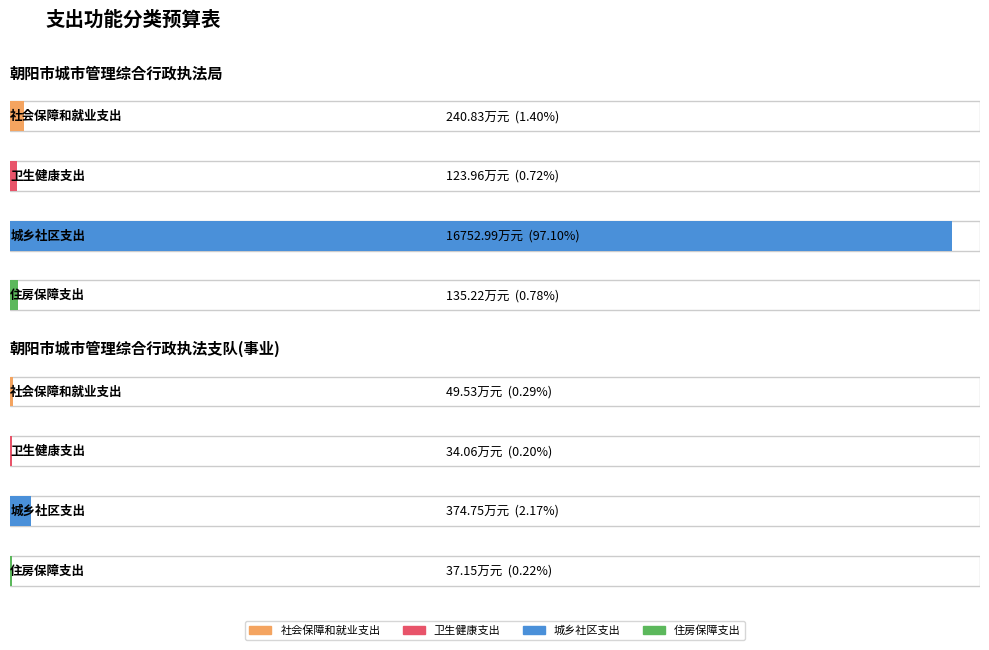

Is it true that 城乡社区支出 equals 374.8 at 朝阳市城市管理综合行政执法支队(事业)?

True